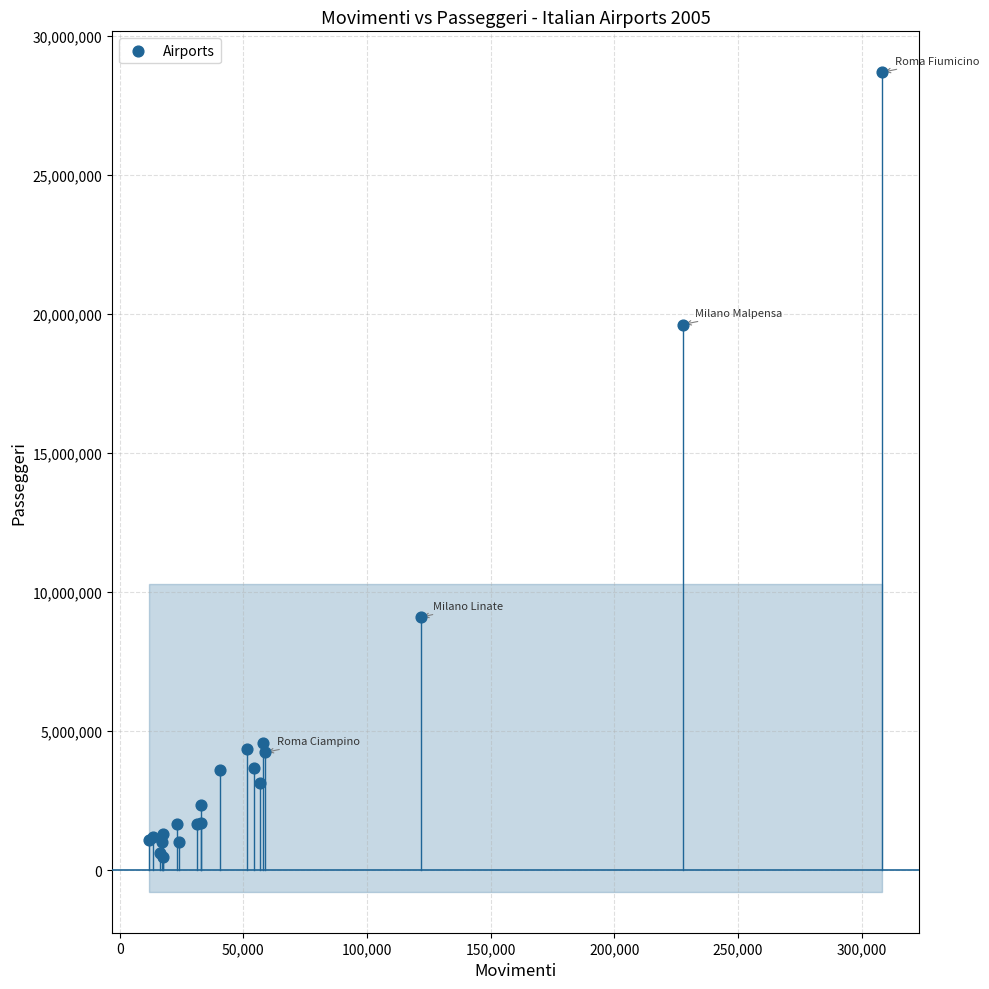

What Y value in the scatter plot is closest to 14584828?

19618634